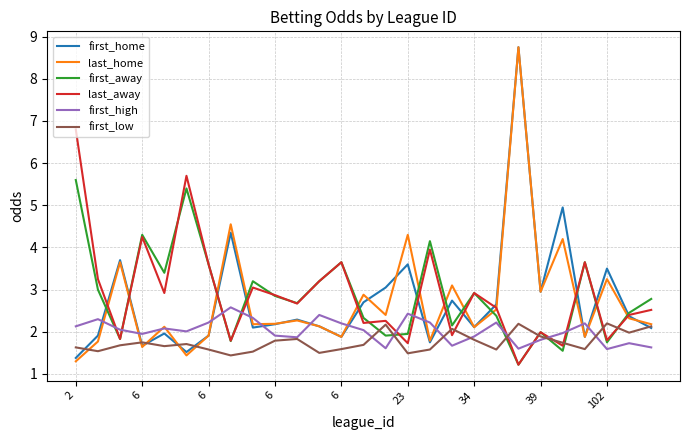

What is the maximum value shown in the chart?

8.8